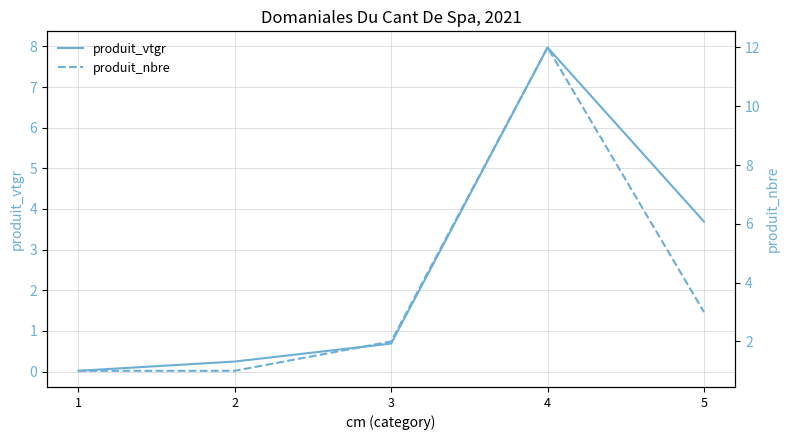

Reading left to right, extract all data points from this chart.

produit_vtgr: 1=0.0	2=0.2	3=0.7	4=8.0	5=3.7
produit_nbre: 1=1.0	2=1.0	3=2.0	4=12.0	5=3.0